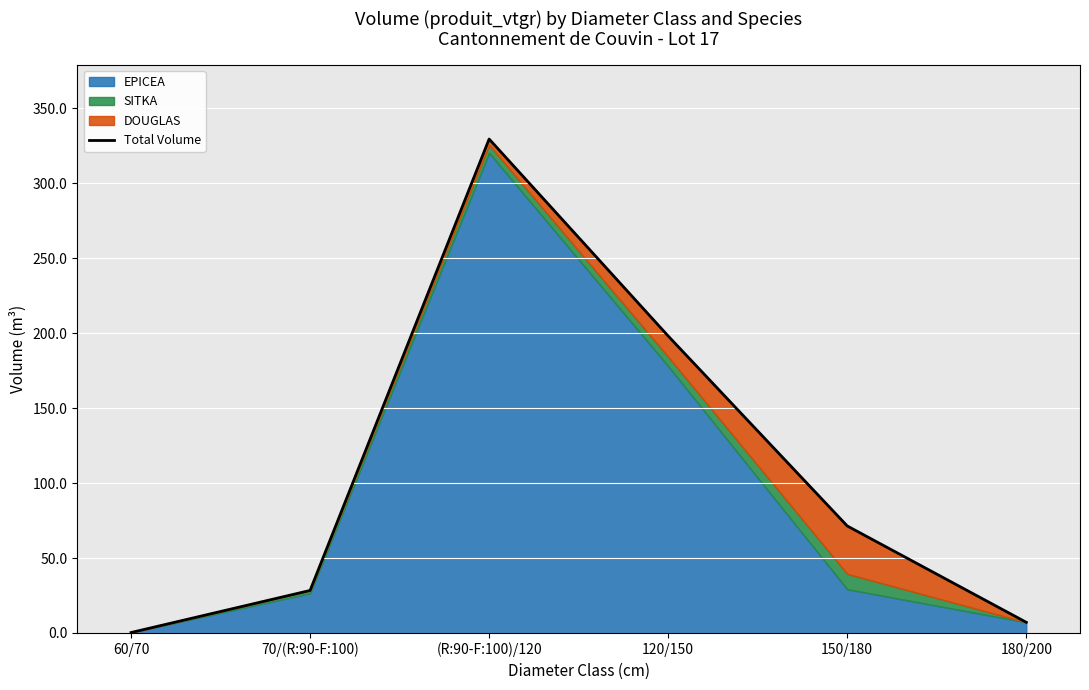

Reading left to right, transcribe all the data shown in this chart.

0.3	28.4	329.4	198.0	71.4	7.1